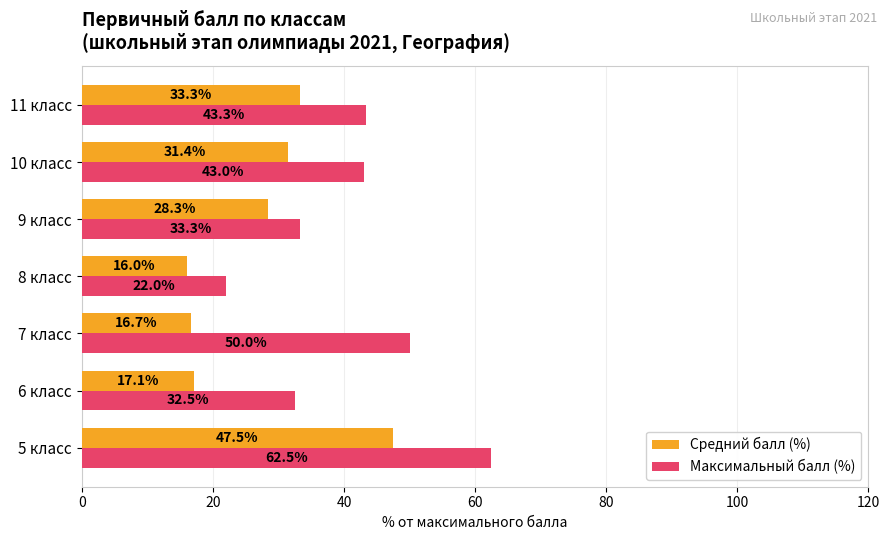

The value of Максимальный балл (%) at 10 класс is 43.0. True or false?

True